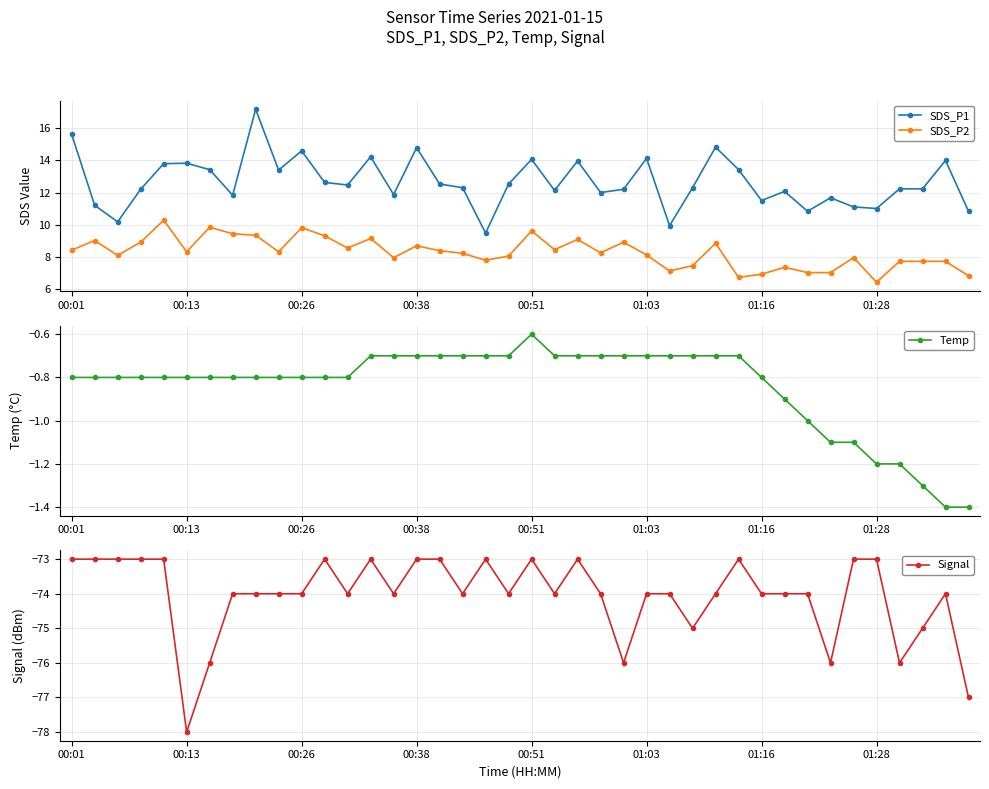

True or false: SDS_P1 and SDS_P2 intersect in this chart.

False